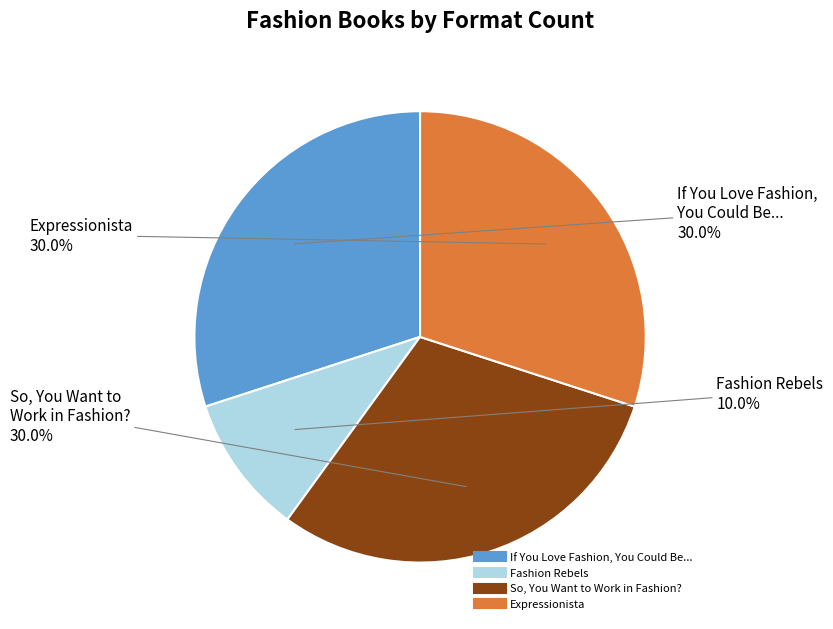

Between Fashion Rebels and If You Love Fashion, You Could Be..., which is larger?

If You Love Fashion, You Could Be...